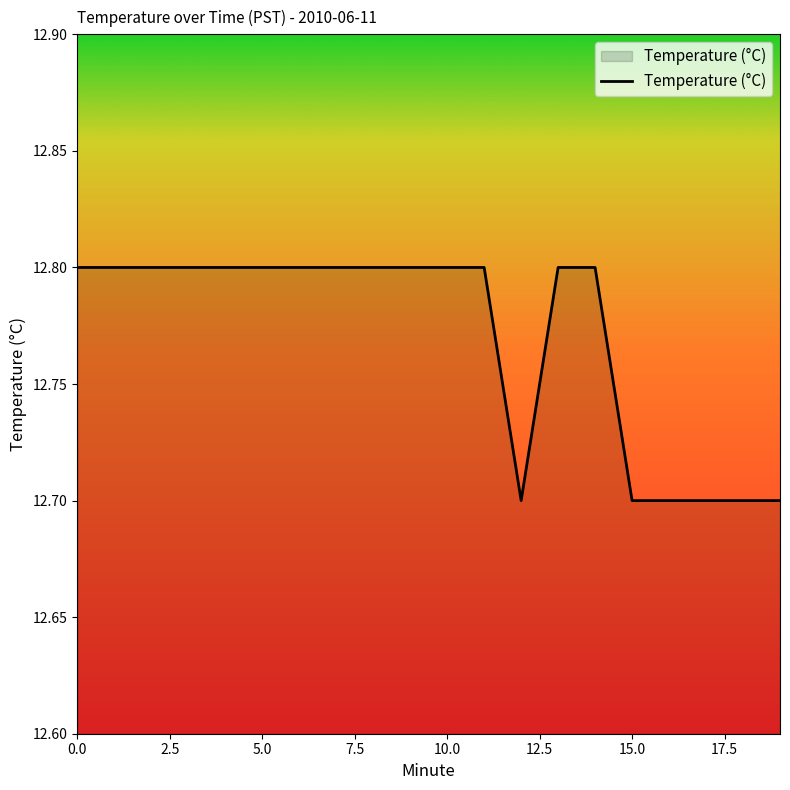

What is the smallest value displayed?

12.7